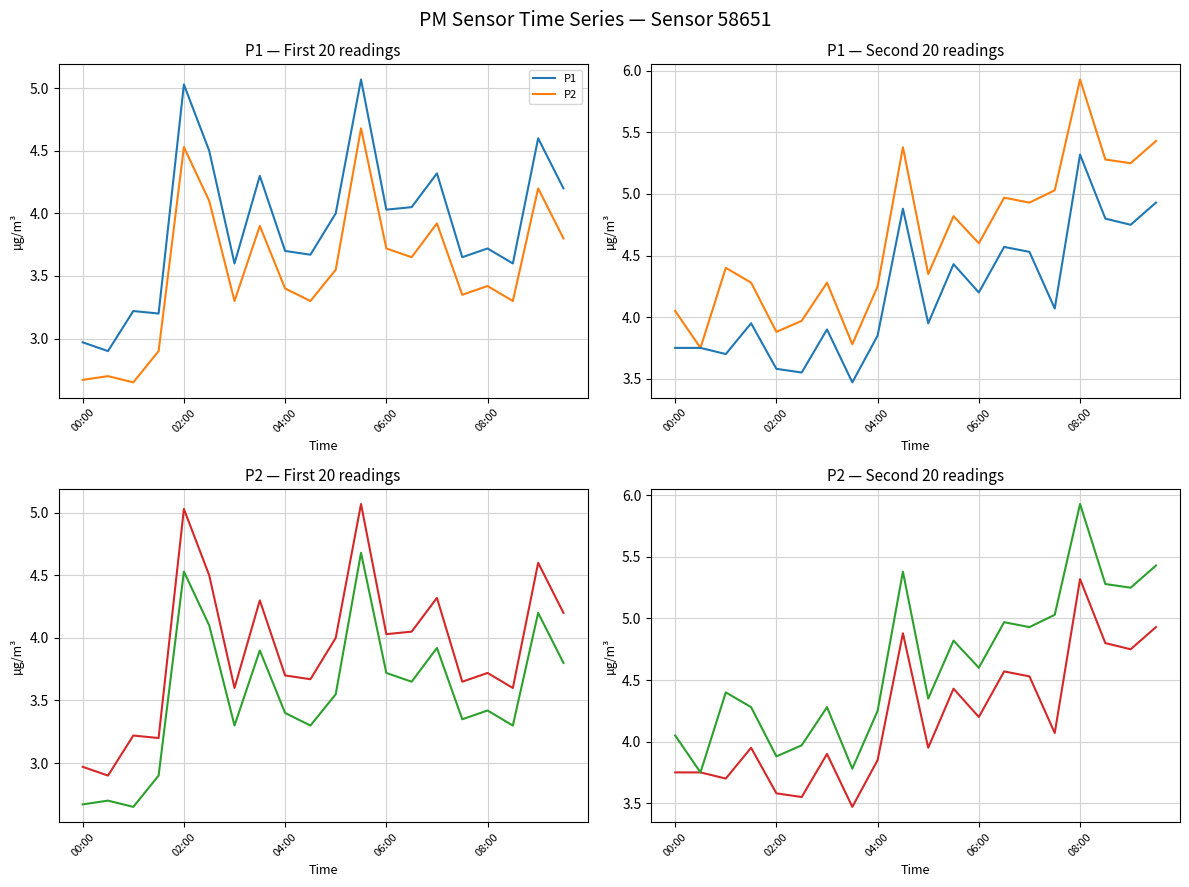

The value of P2 at 15 is 5.0. True or false?

True